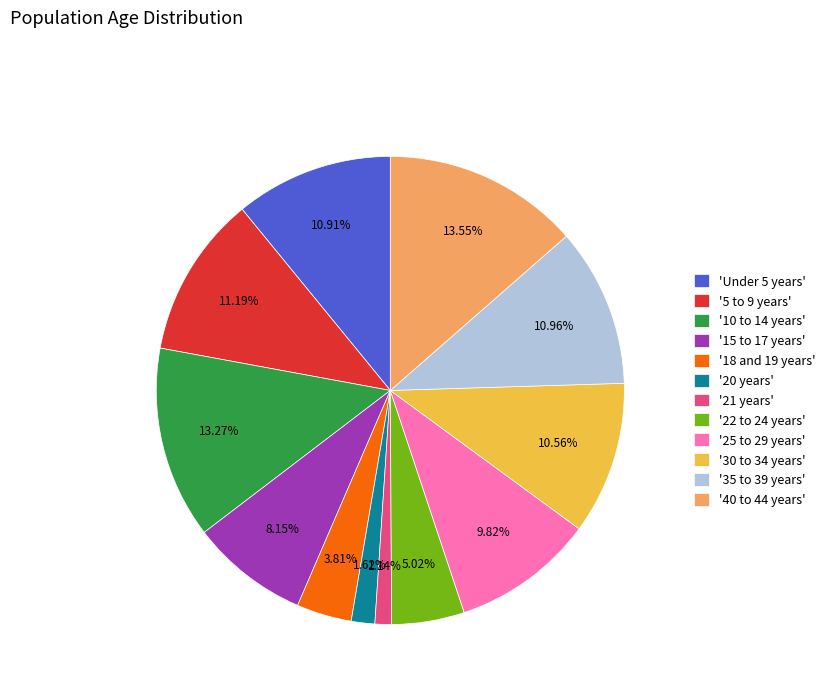

Do '15 to 17 years' and '22 to 24 years' together represent more than half of the pie?

No